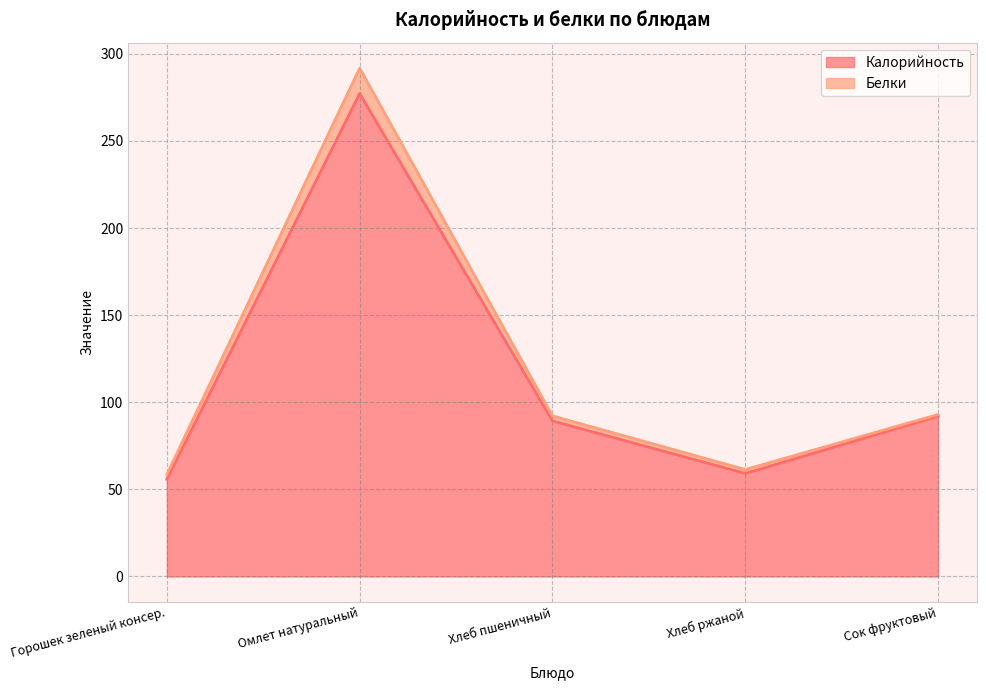

Reading left to right, what are all the values shown in this chart?

55.8	277.2	89.3	59.2	92.0